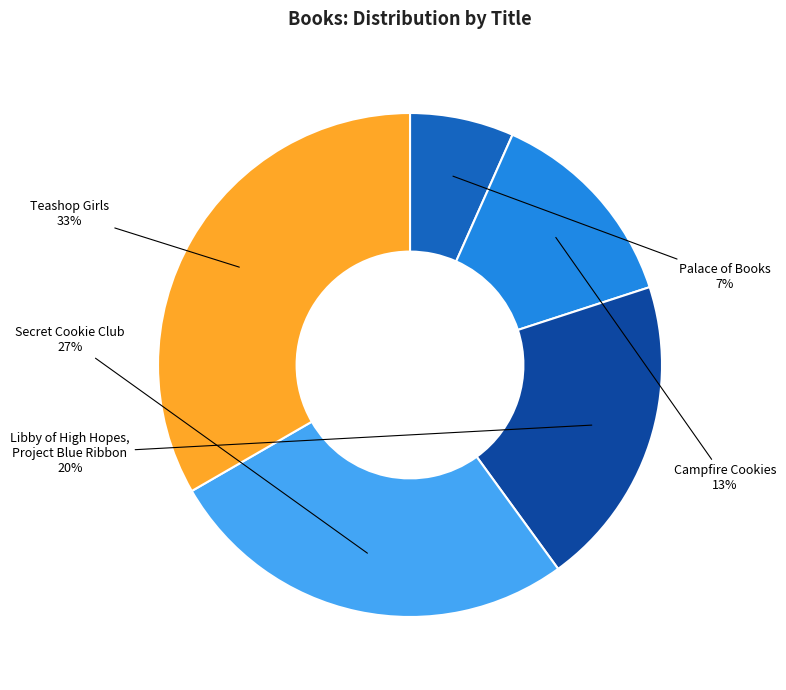

How many segments does this pie chart have?

5